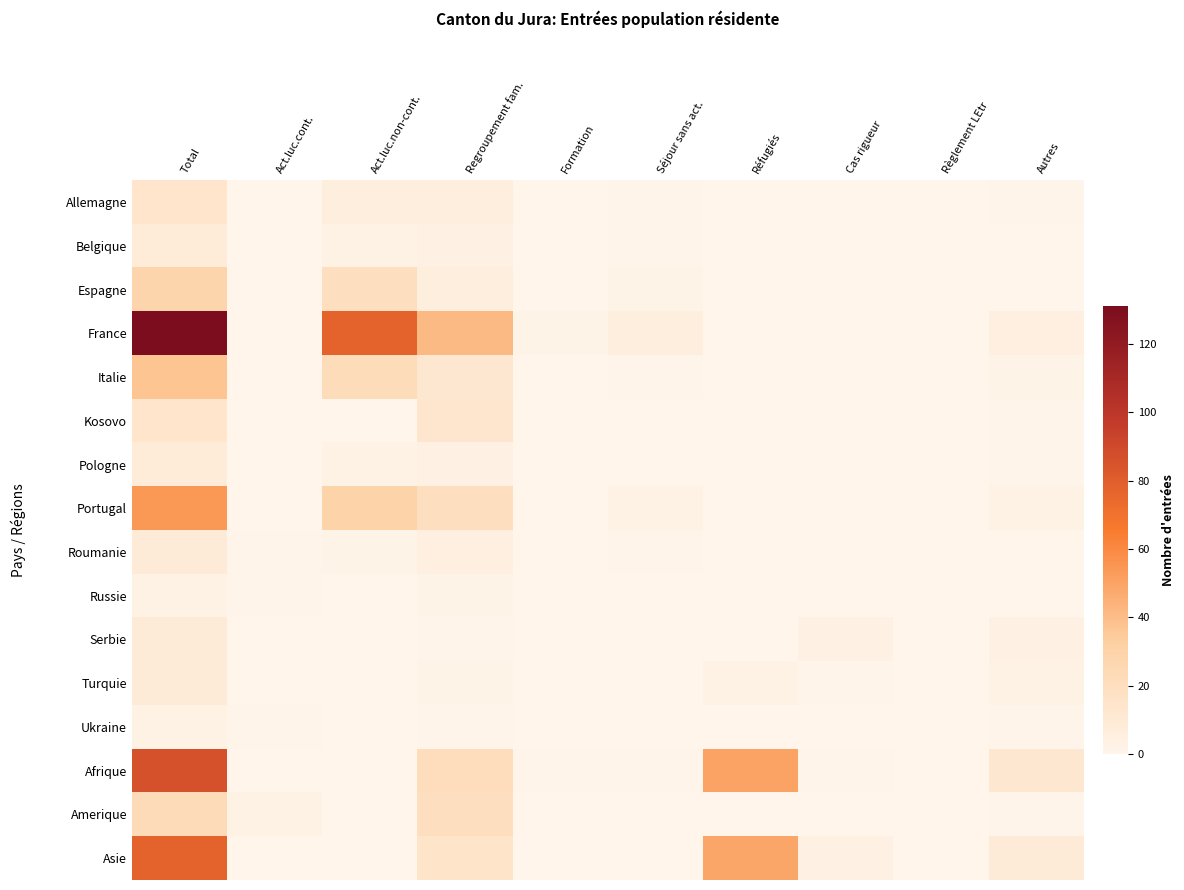

At how many categories does at least one series exceed 47?

3